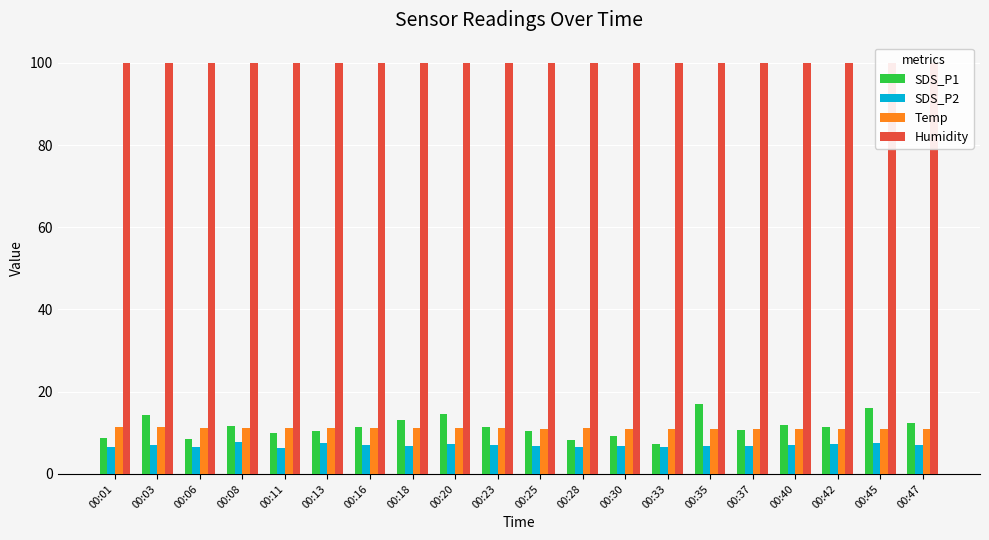

Reading left to right, transcribe all the data shown in this chart.

SDS_P1: 00:01=8.8	00:03=14.3	00:06=8.4	00:08=11.8	00:11=10.0	00:13=10.5	00:16=11.5	00:18=13.0	00:20=14.5	00:23=11.5	00:25=10.4	00:28=8.2	00:30=9.3	00:33=7.3	00:35=17.0	00:37=10.7	00:40=12.0	00:42=11.4	00:45=16.1	00:47=12.4
SDS_P2: 00:01=6.5	00:03=7.2	00:06=6.6	00:08=7.7	00:11=6.4	00:13=7.5	00:16=7.2	00:18=6.8	00:20=7.3	00:23=6.9	00:25=6.8	00:28=6.5	00:30=6.7	00:33=6.5	00:35=6.8	00:37=6.8	00:40=7.0	00:42=7.2	00:45=7.6	00:47=7.1
Temp: 00:01=11.3	00:03=11.3	00:06=11.2	00:08=11.2	00:11=11.2	00:13=11.2	00:16=11.2	00:18=11.1	00:20=11.1	00:23=11.1	00:25=11.0	00:28=11.1	00:30=11.0	00:33=11.0	00:35=11.0	00:37=11.0	00:40=11.0	00:42=11.0	00:45=11.0	00:47=11.0
Humidity: 00:01=99.9	00:03=99.9	00:06=99.9	00:08=99.9	00:11=99.9	00:13=99.9	00:16=99.9	00:18=99.9	00:20=99.9	00:23=99.9	00:25=99.9	00:28=99.9	00:30=99.9	00:33=99.9	00:35=99.9	00:37=99.9	00:40=99.9	00:42=99.9	00:45=99.9	00:47=99.9